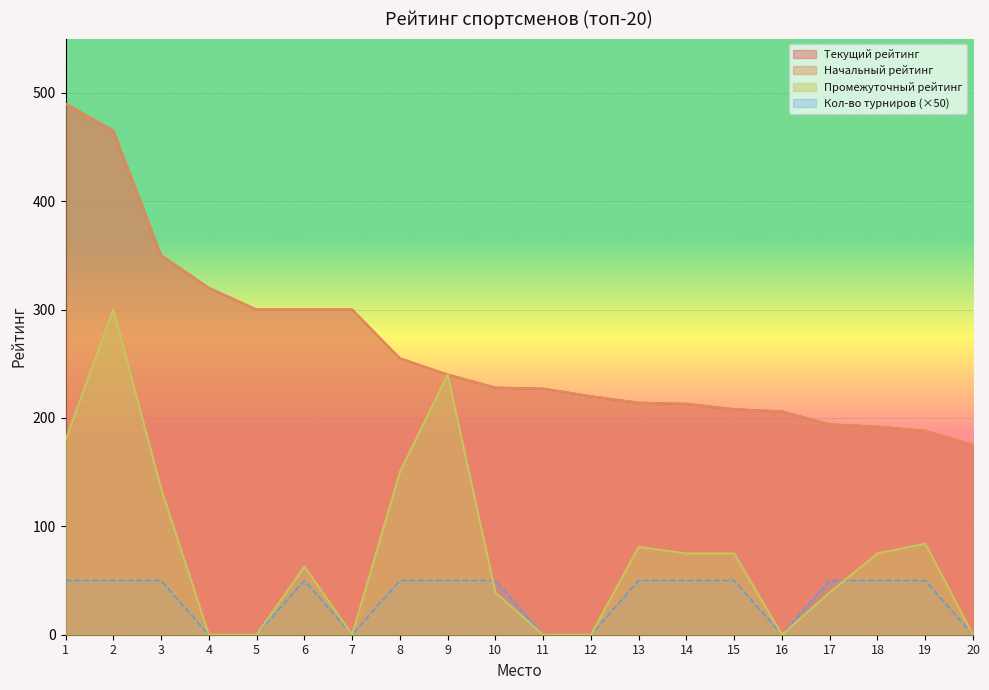

What is the difference between the Кол-во турниров values at 4 and 6?

50